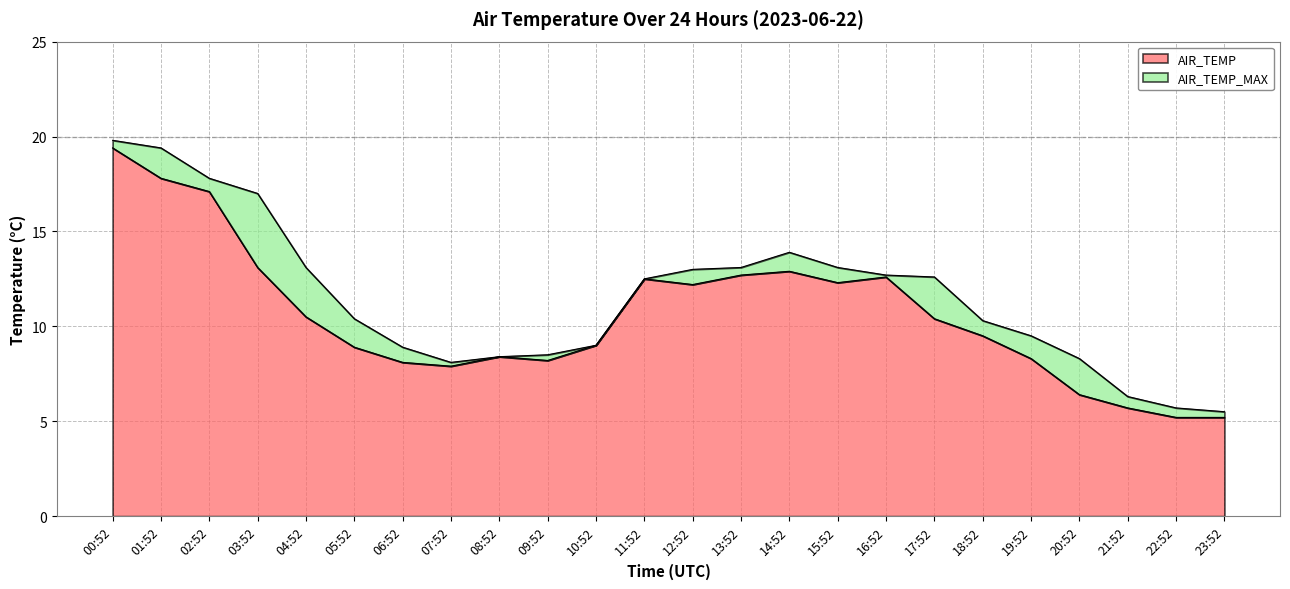

What is the minimum value shown in the chart?

5.2